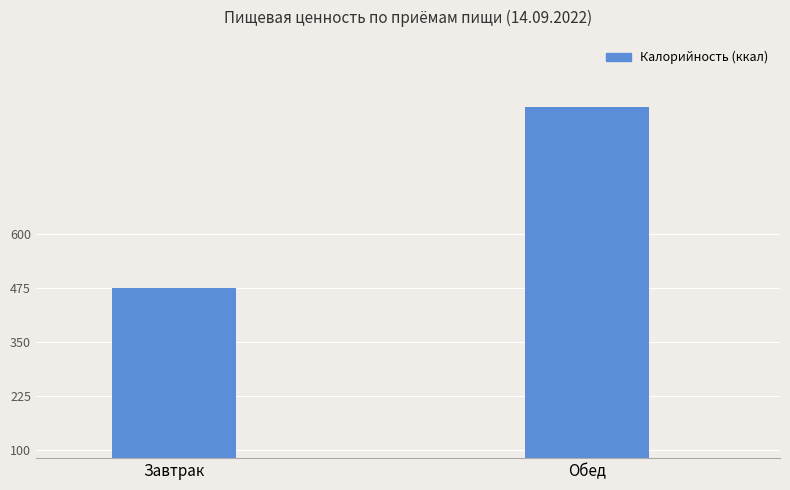

At which label does the data first exceed 894?

Обед